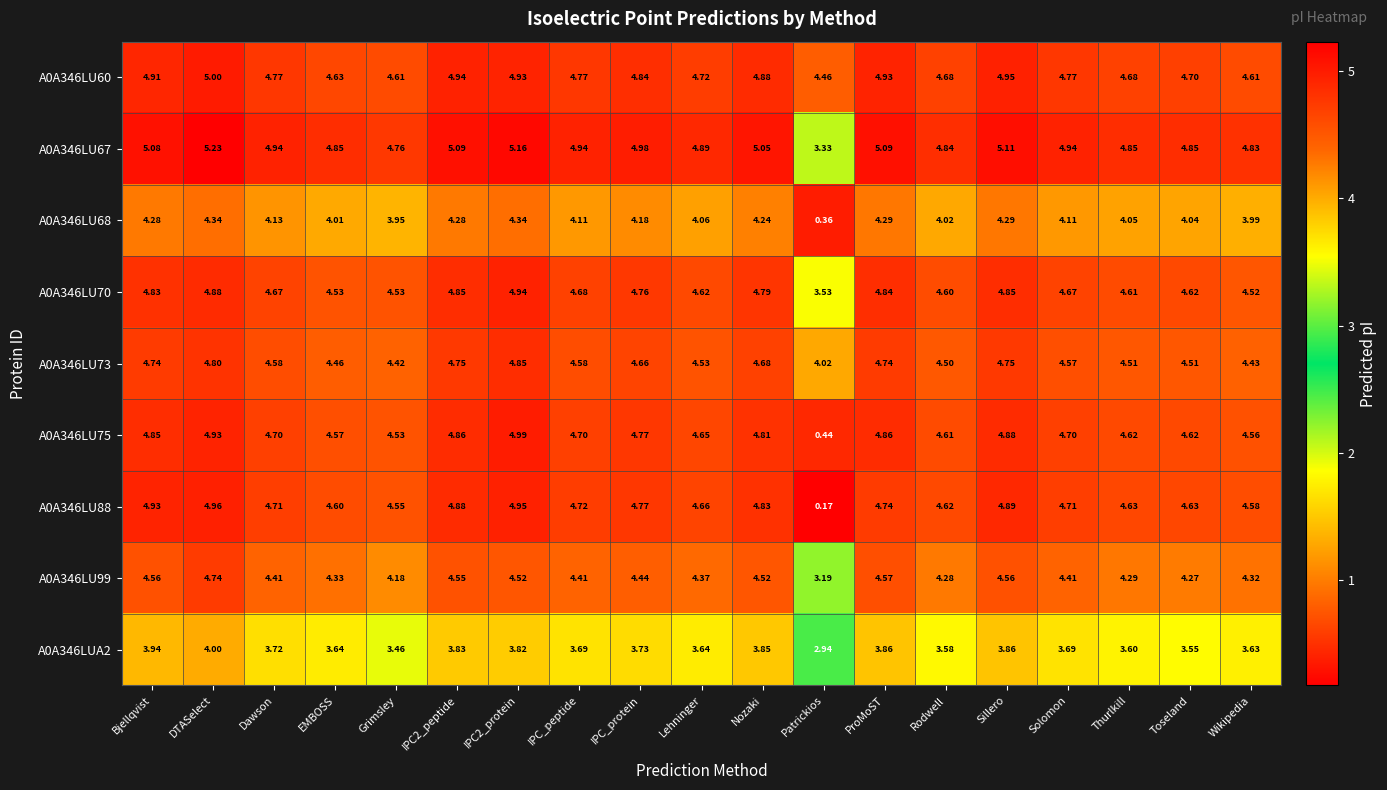

At IPC2_peptide, list the series in order from smallest to largest.

A0A346LUA2, A0A346LU68, A0A346LU99, A0A346LU73, A0A346LU70, A0A346LU75, A0A346LU88, A0A346LU60, A0A346LU67